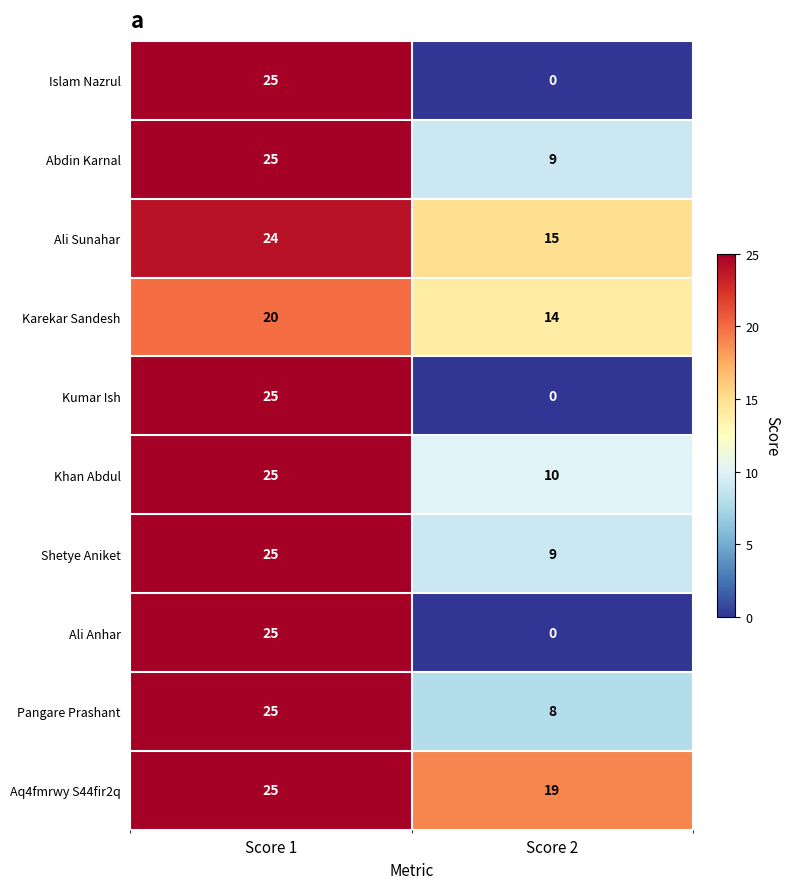

What is the sum of the Abdin Karnal values at Score 2 and Score 1?

34